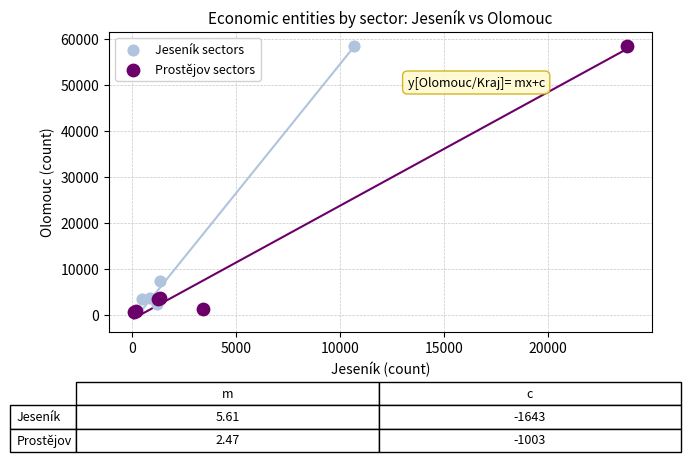

Which series has the largest Y range (max minus min)?

Prostějov sectors